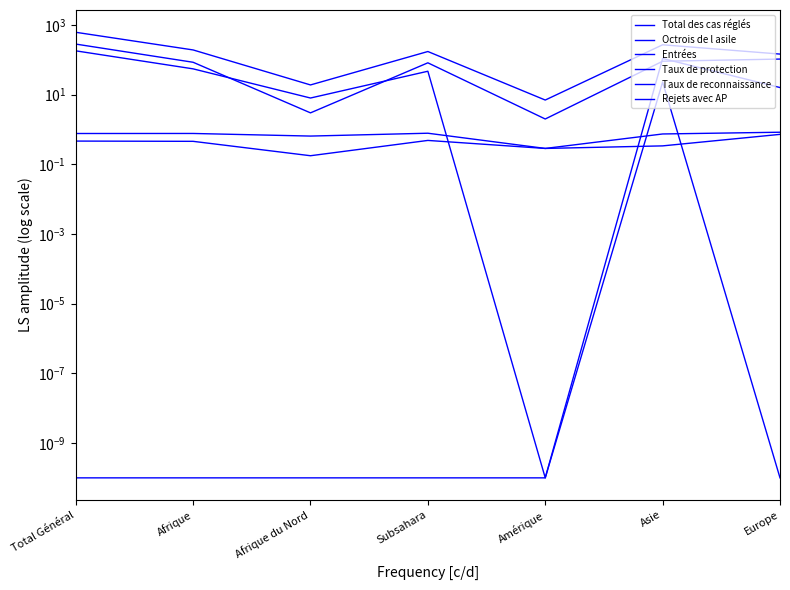

True or false: Taux de protection has a value of 0.8 at Subsahara.

True